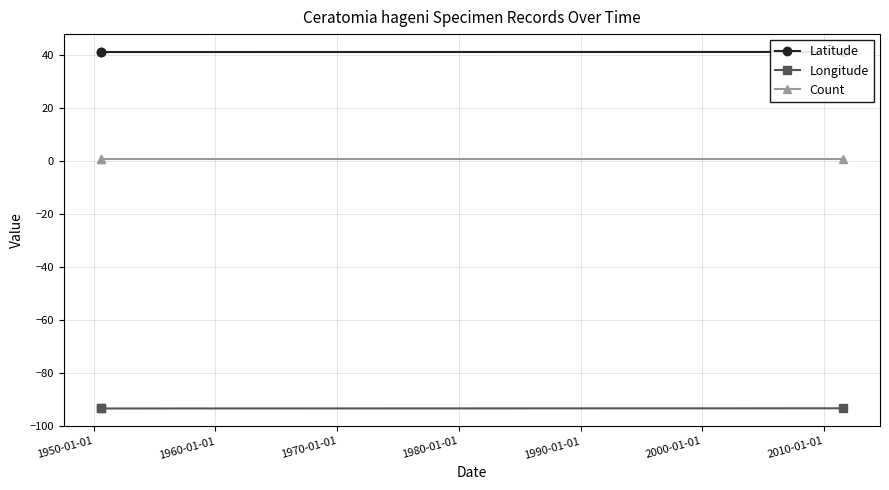

Does the chart display data point markers on the line(s)?

Yes